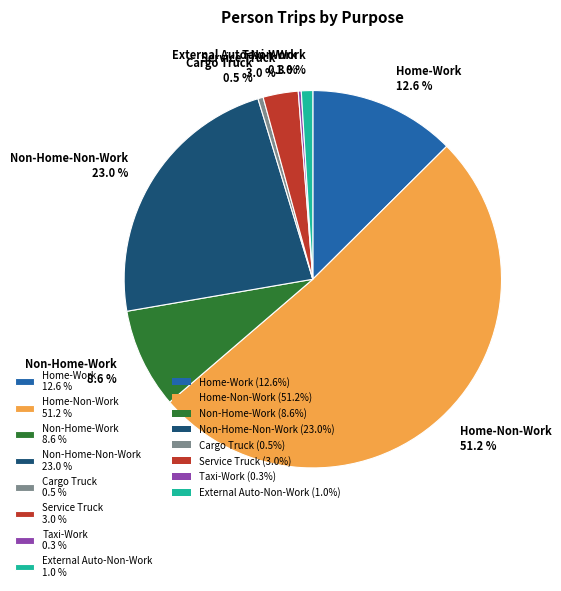

What percentage is the Non-Home-Non-Work slice, to the nearest percent?

23%